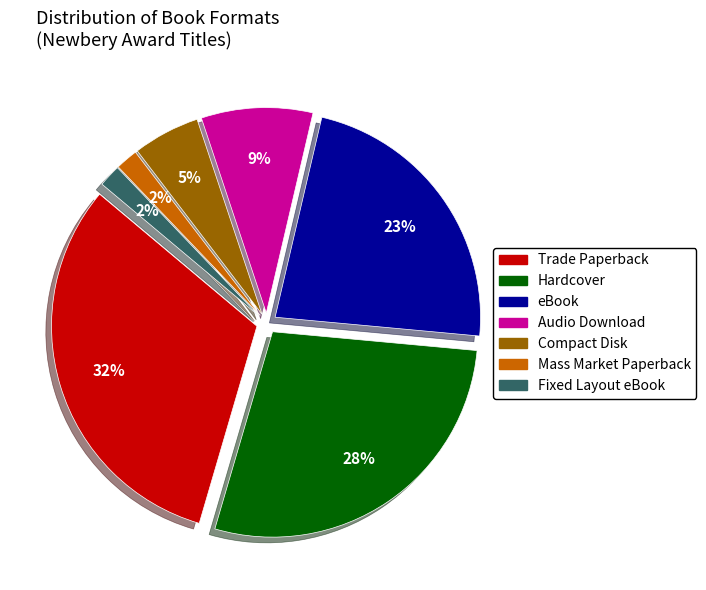

What is the smallest slice in the pie chart?

Mass Market Paperback